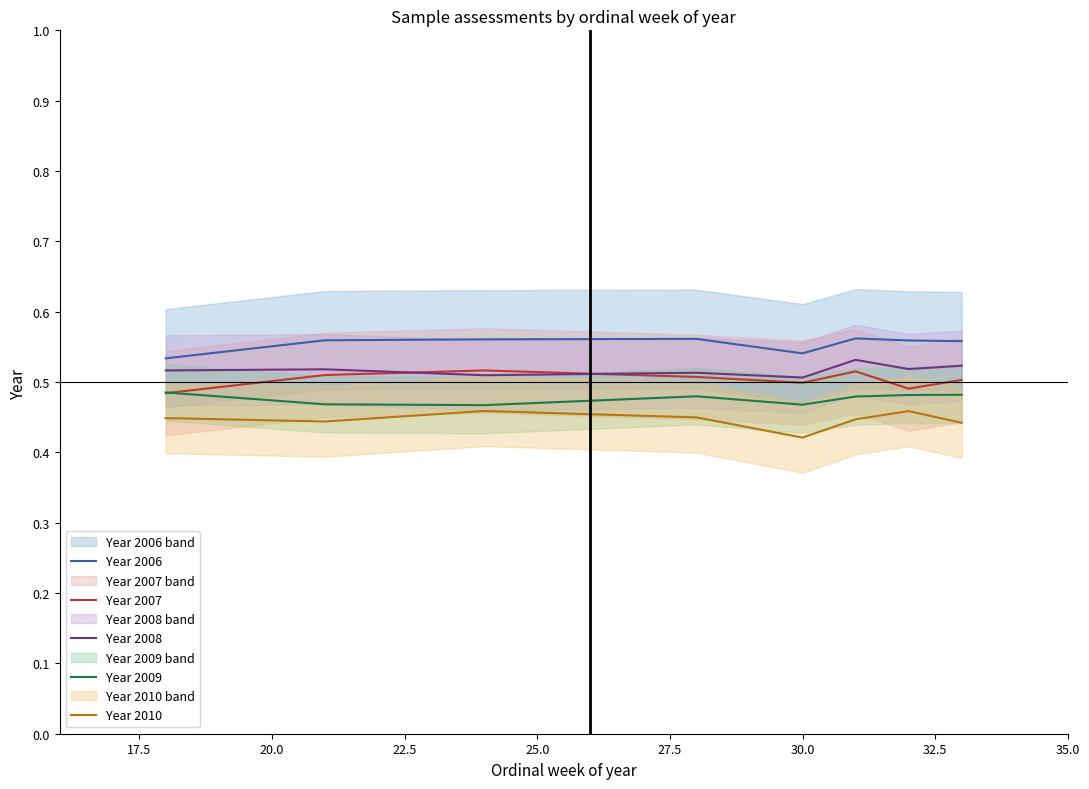

Is it true that Year 2008 equals 0.9 at 25.0?

False